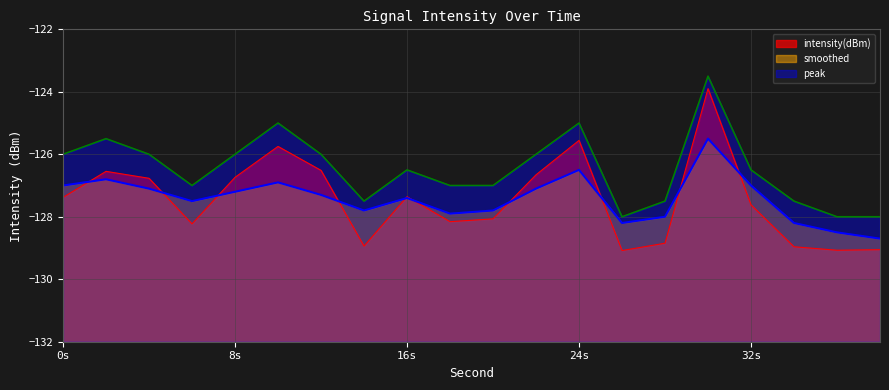

Does the chart have visible grid lines?

Yes